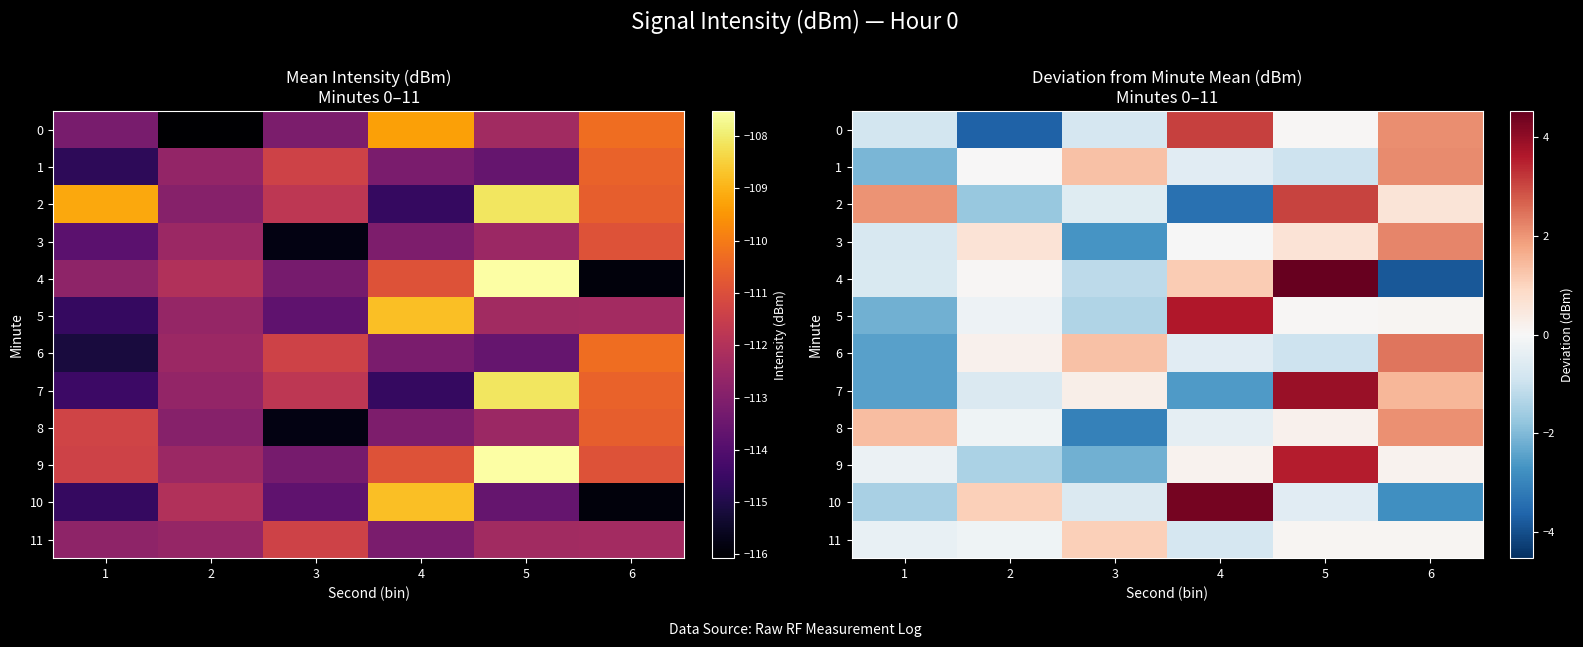

How many values in the 10 series are below 0?

4